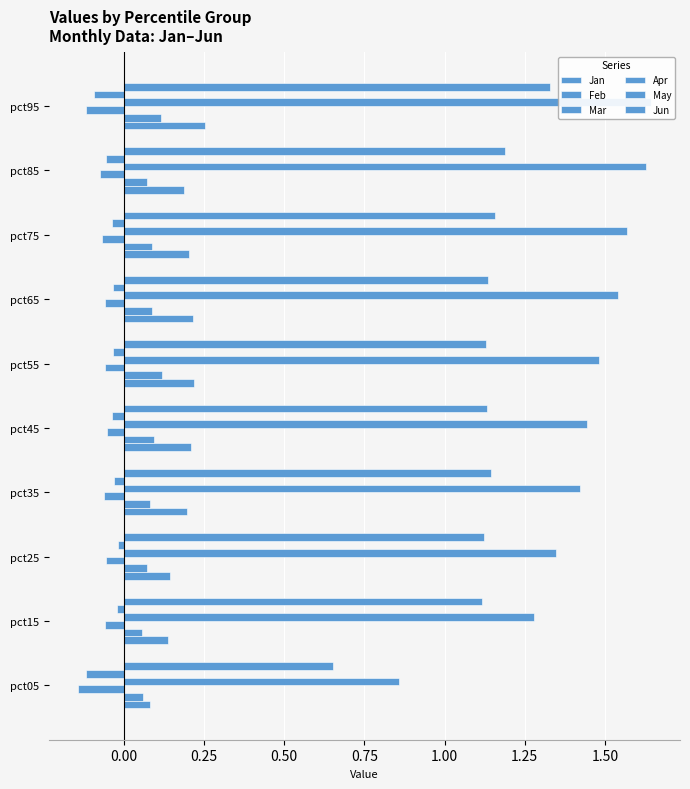

Which series has the largest range (max minus min)?

Apr